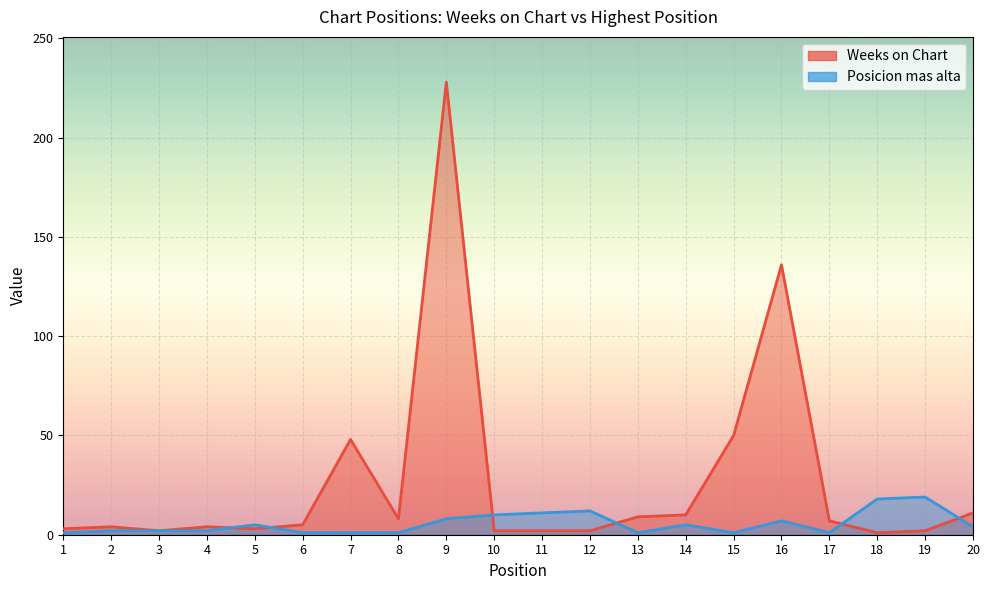

Reading left to right, list all the values displayed in this chart.

Weeks on Chart: 1=3	2=4	3=2	4=4	5=3	6=5	7=48	8=8	9=228	10=2	11=2	12=2	13=9	14=10	15=50	16=136	17=7	18=1	19=2	20=11
Posicion mas alta: 1=1	2=2	3=2	4=2	5=5	6=1	7=1	8=1	9=8	10=10	11=11	12=12	13=1	14=5	15=1	16=7	17=1	18=18	19=19	20=4